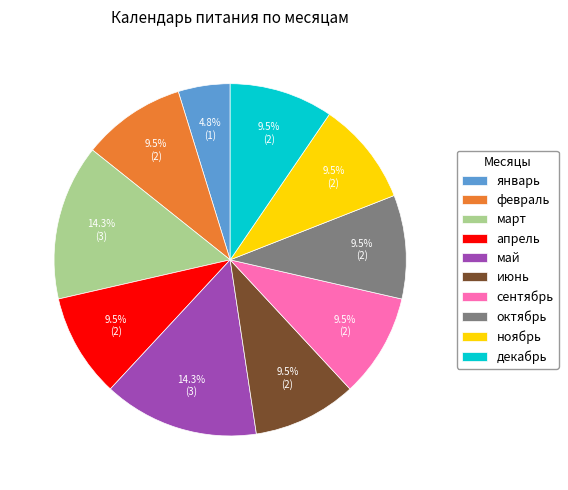

Count the number of slices in the pie.

10